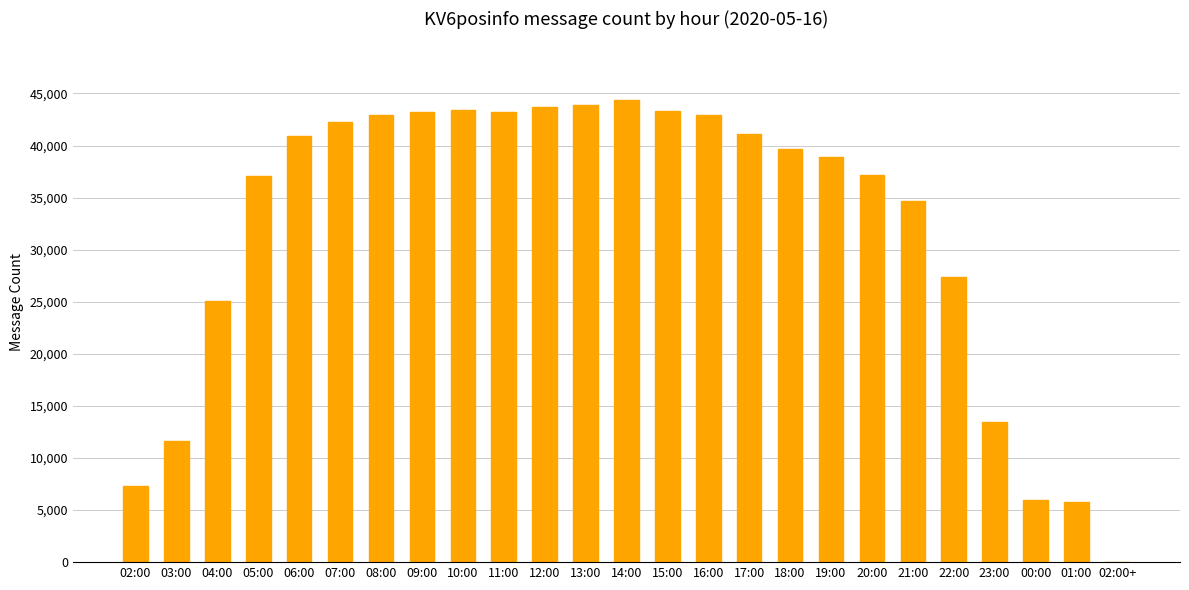

What is the sum of all values?

799217